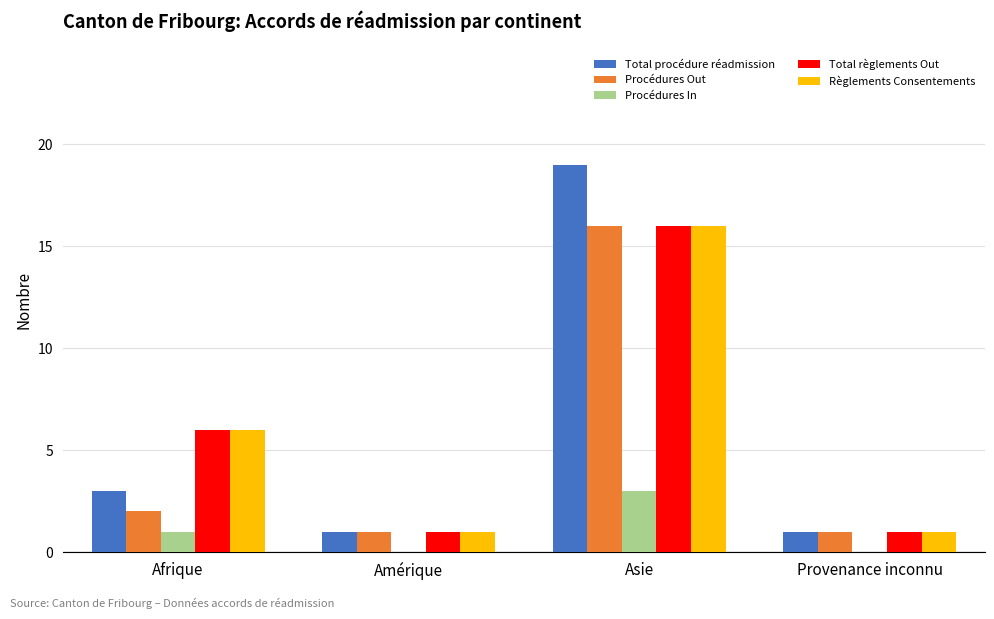

True or false: Total procédure réadmission has a value of 1 at Provenance inconnu.

True